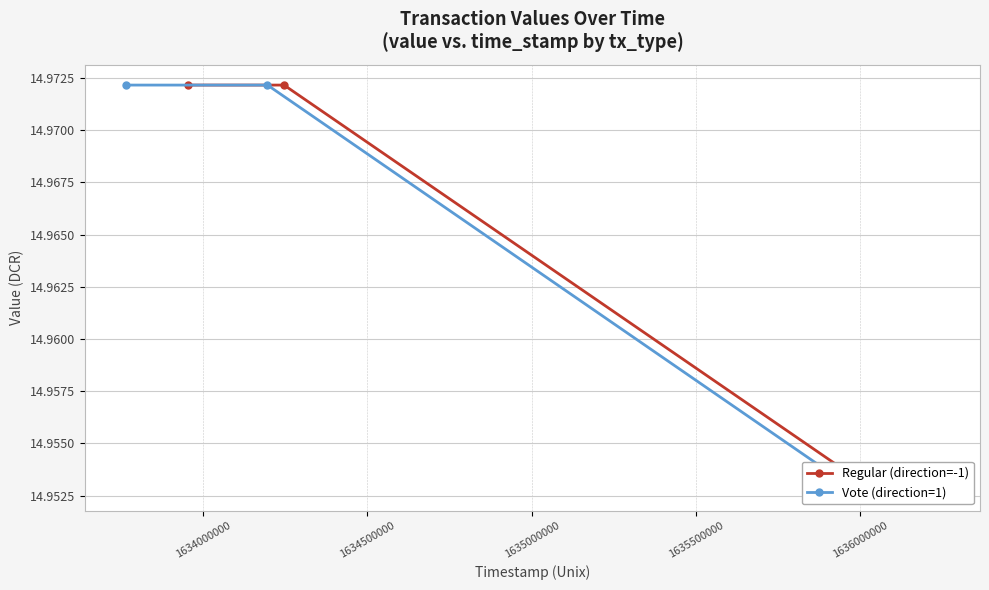

True or false: Regular (direction=-1) and Vote (direction=1) cross at least once.

False